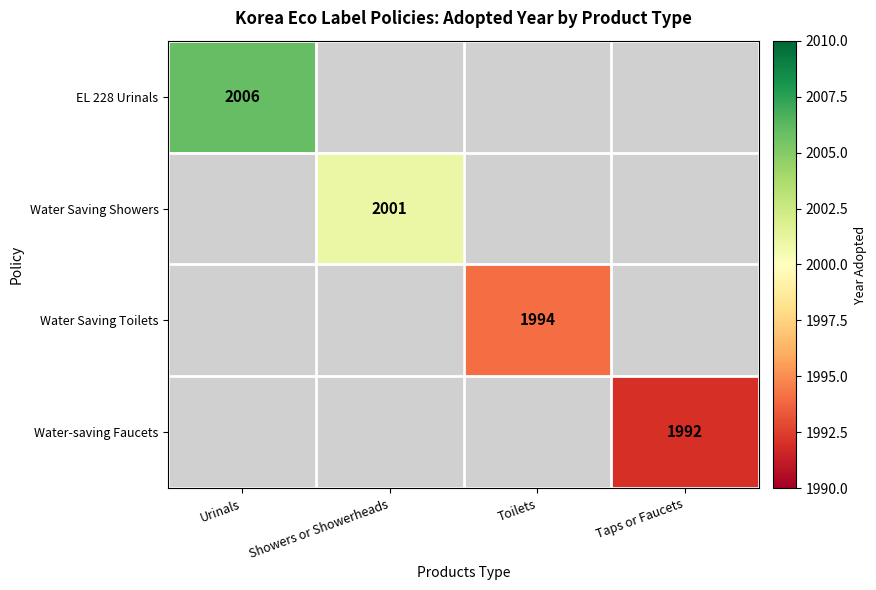

How many categories are shown in the chart?

4